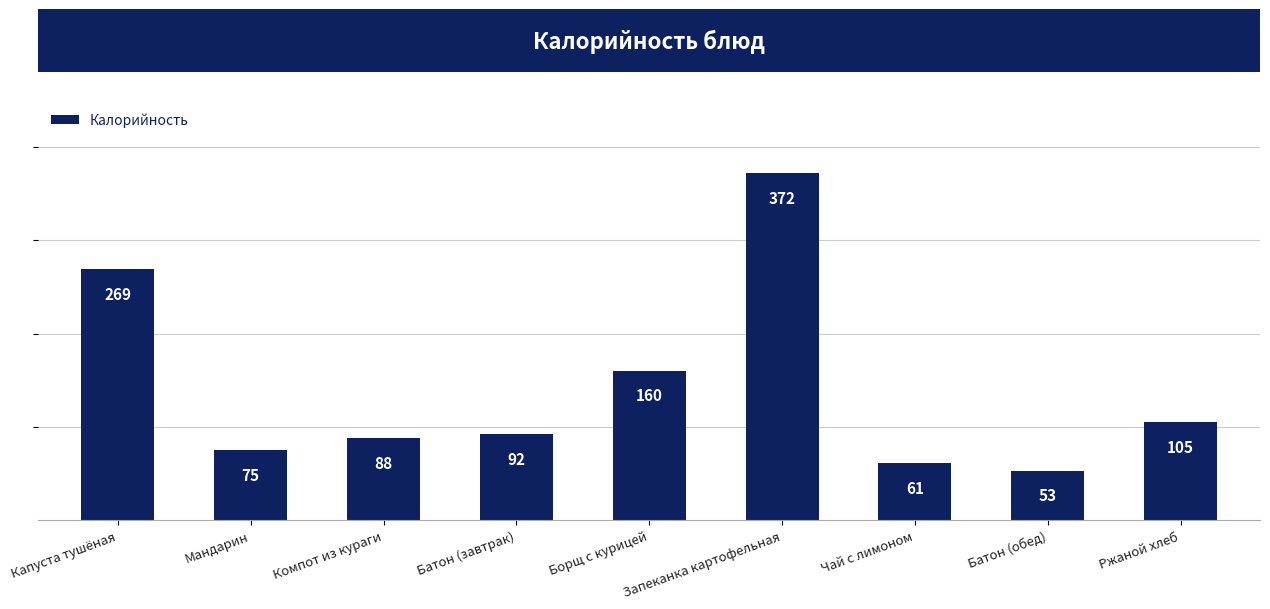

Does the chart contain stacked bars?

No